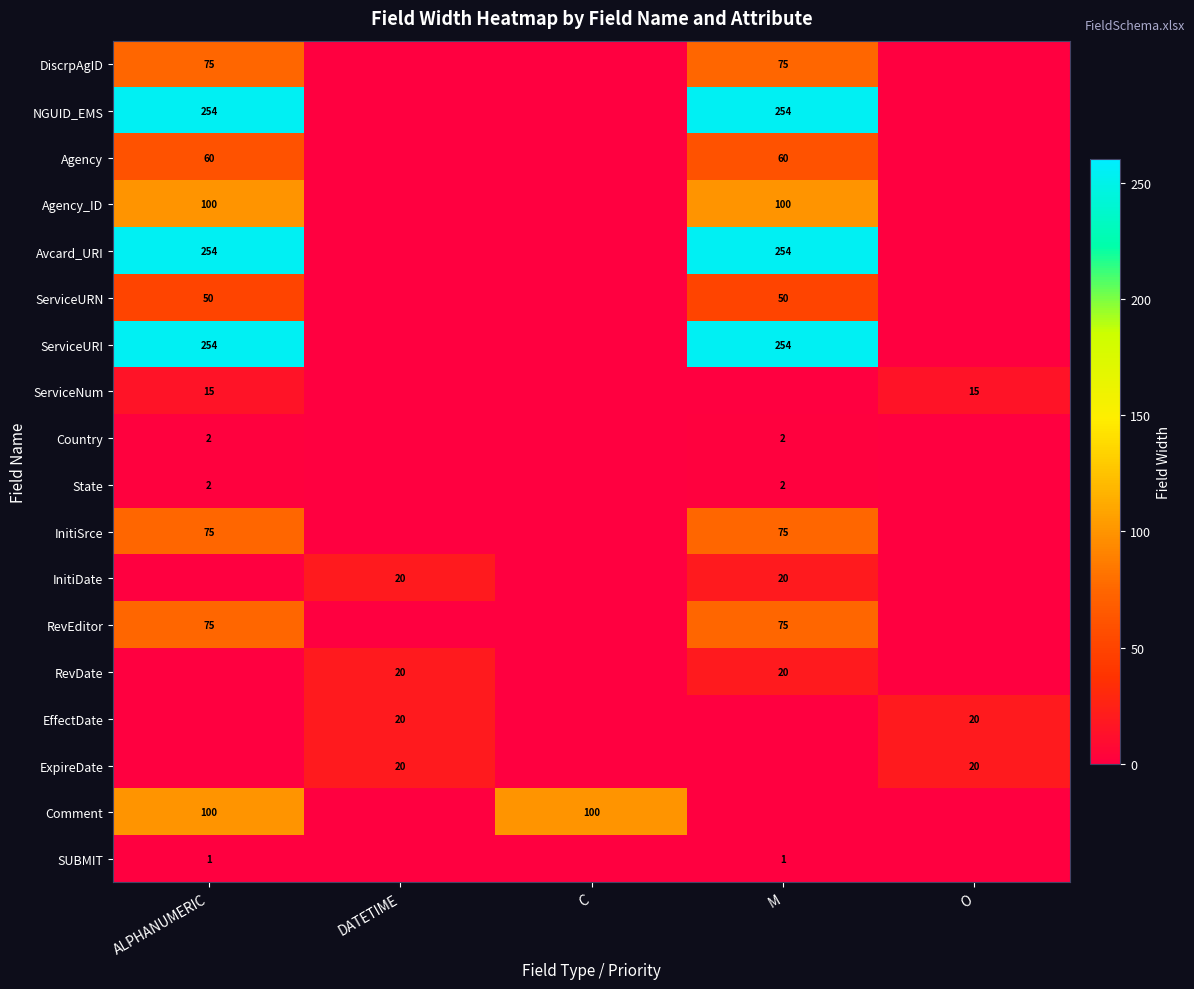

What is the spread (max minus min) of values at C?

100